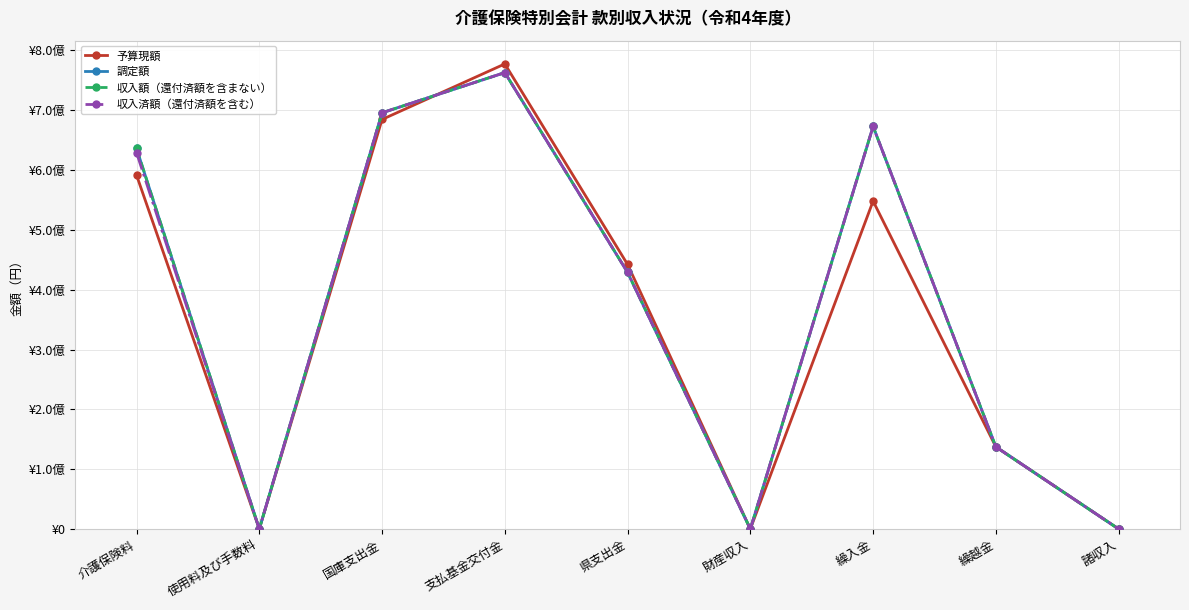

What is the total value across all series at 財産収入?

48420